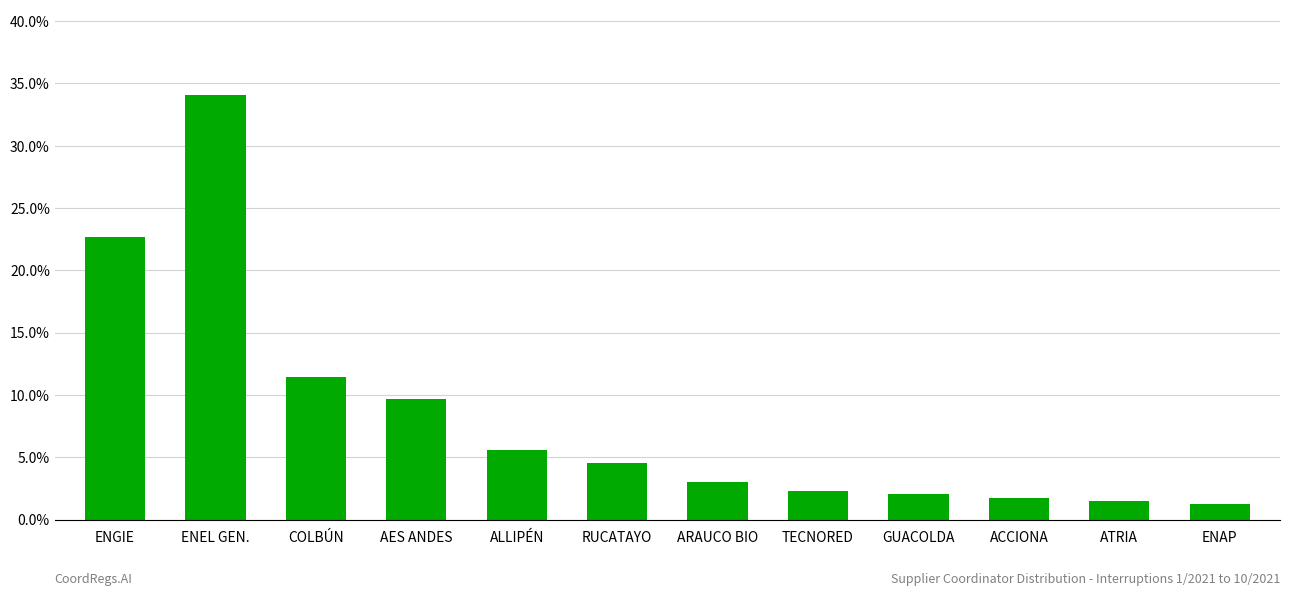

Reading left to right, what are all the values shown in this chart?

0.2	0.3	0.1	0.1	0.1	0.0	0.0	0.0	0.0	0.0	0.0	0.0